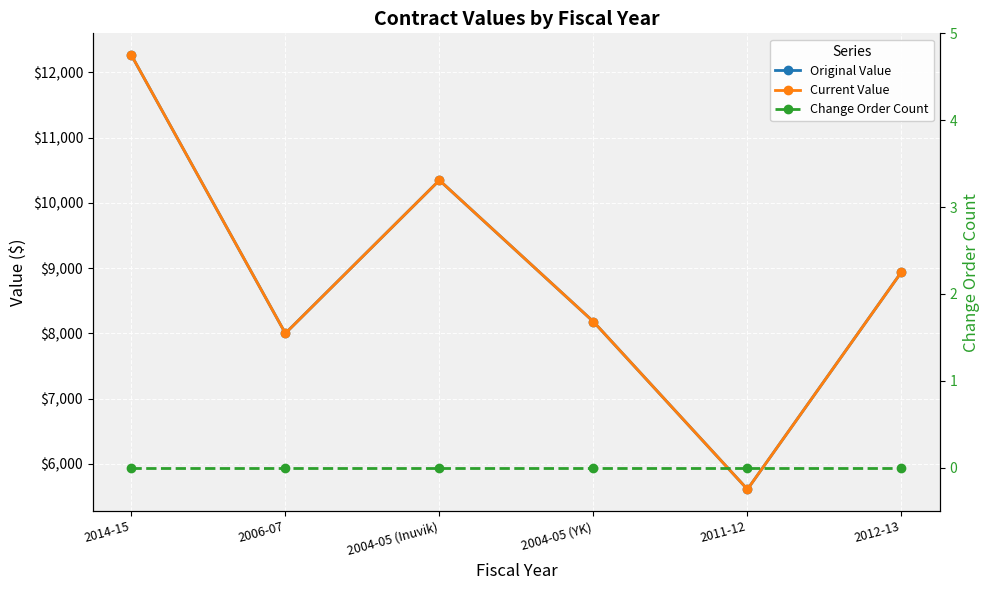

Is this an area chart (filled region under the line)?

No